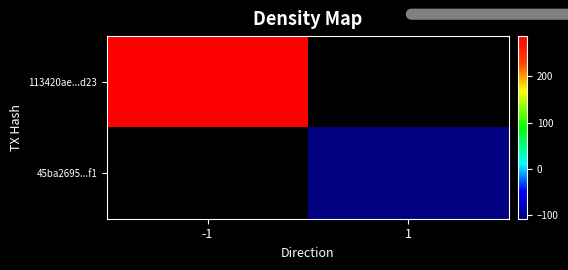

The value of 113420ae4c76403aada7ca1e951cdb9ec8b6d23 at time_stamp is 515916307. True or false?

False